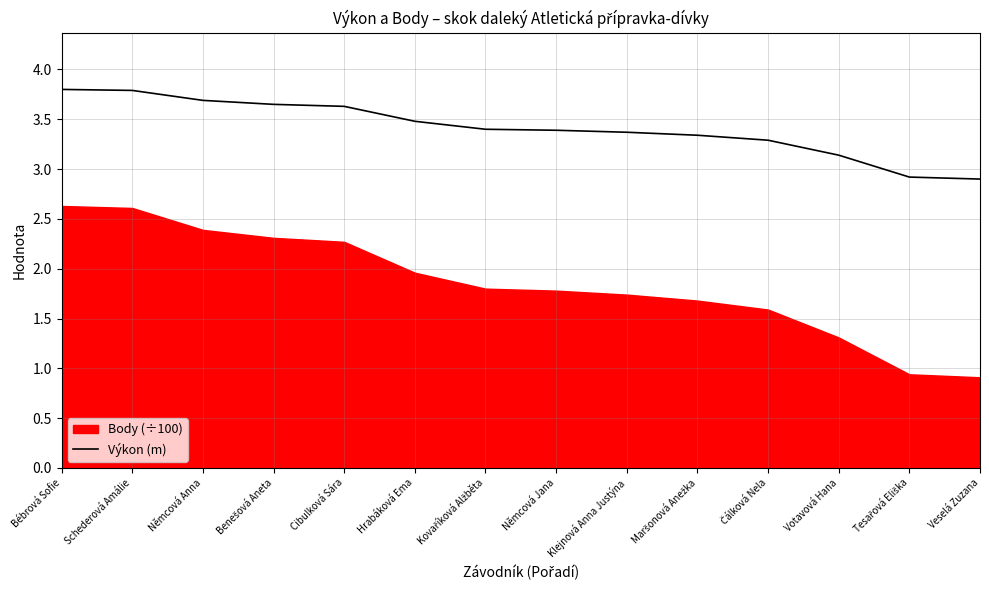

Rank the categories by value from lowest to highest.

Veselá Zuzana, Tesařová Eliška, Votavová Hana, Čálková Nela, Maršonová Anežka, Klejnová Anna Justýna, Němcová Jana, Kovaříková Alžběta, Hrabáková Ema, Cibulková Sára, Benešová Aneta, Němcová Anna, Schederová Amálie, Bébrová Sofie